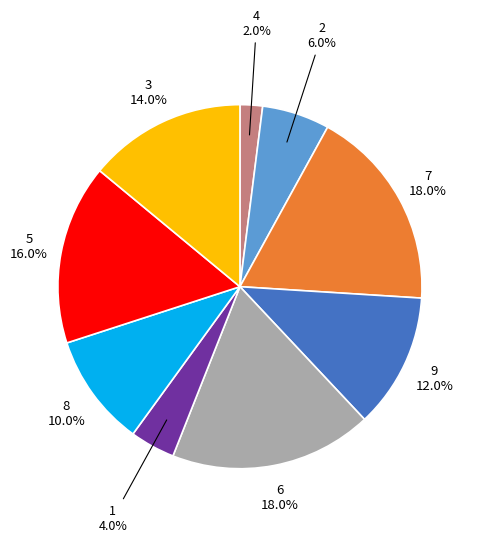

How many segments does this pie chart have?

9